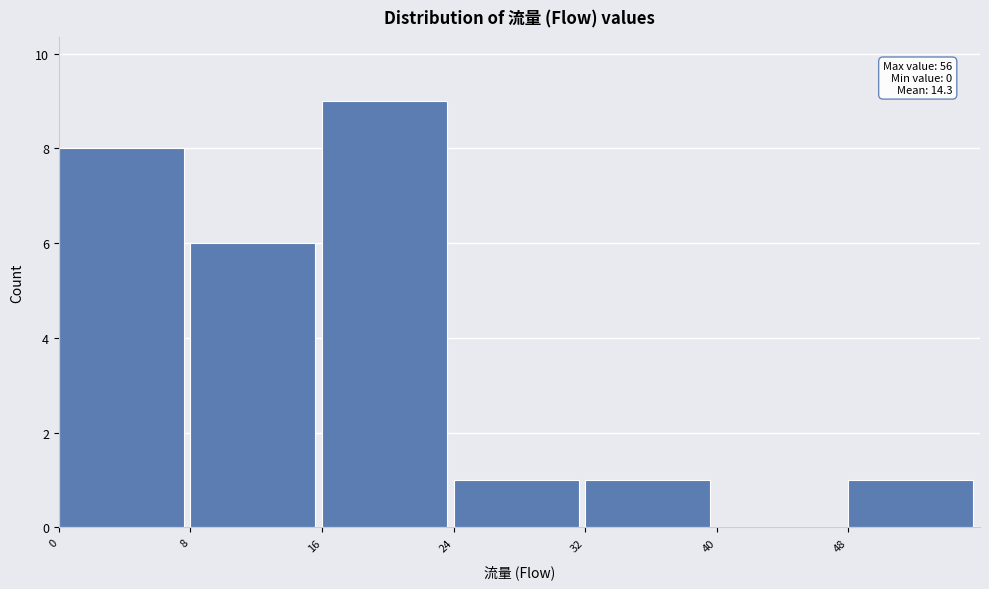

Over which range of the x-axis is the bar tallest?

16 to 24